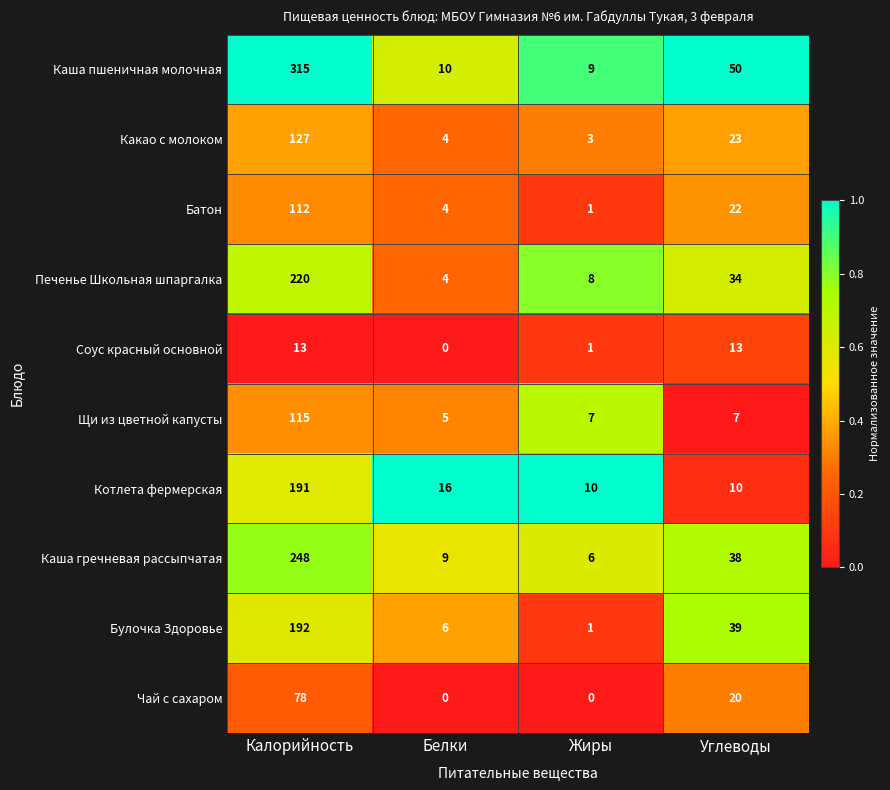

Which series has the widest spread of values?

Каша пшеничная молочная